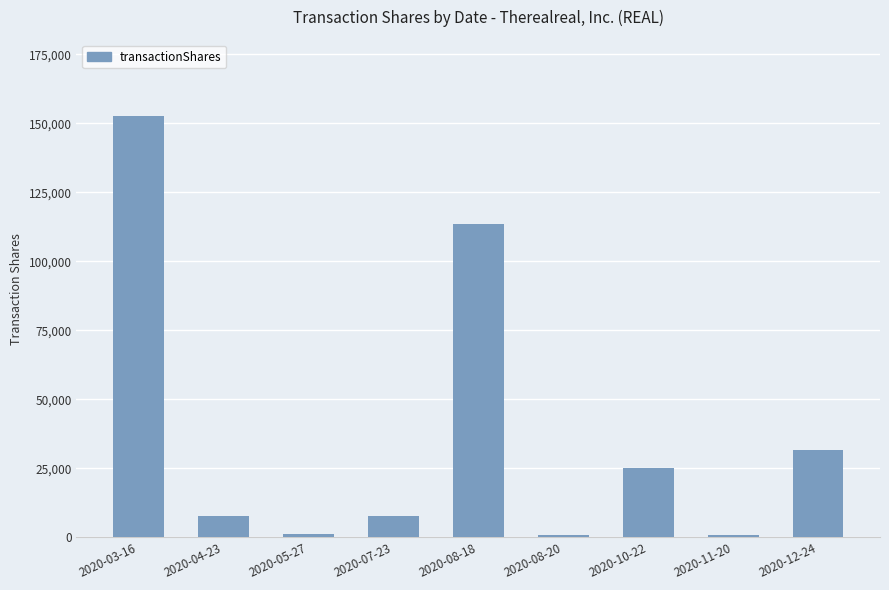

Count the number of categories in the chart.

9